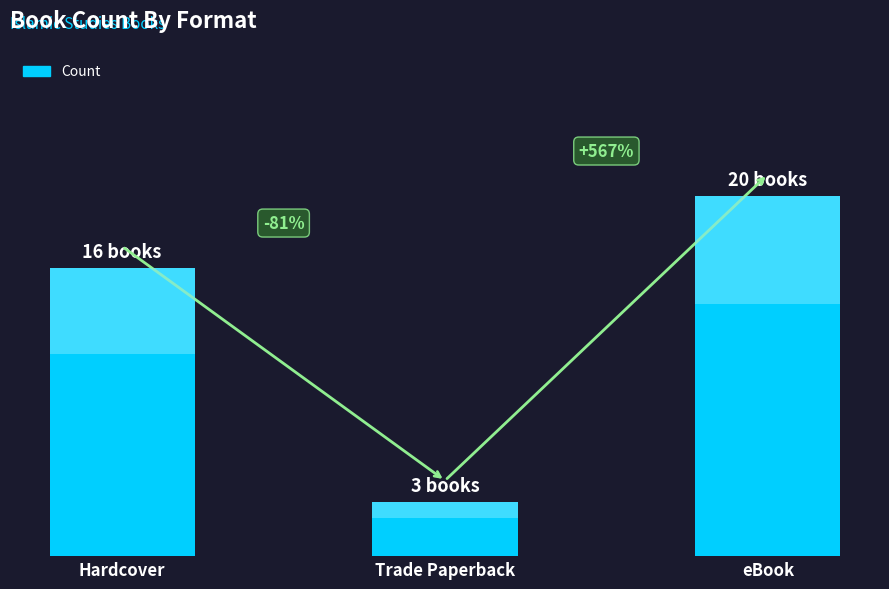

What is the label of the 1st bar from the right?

eBook